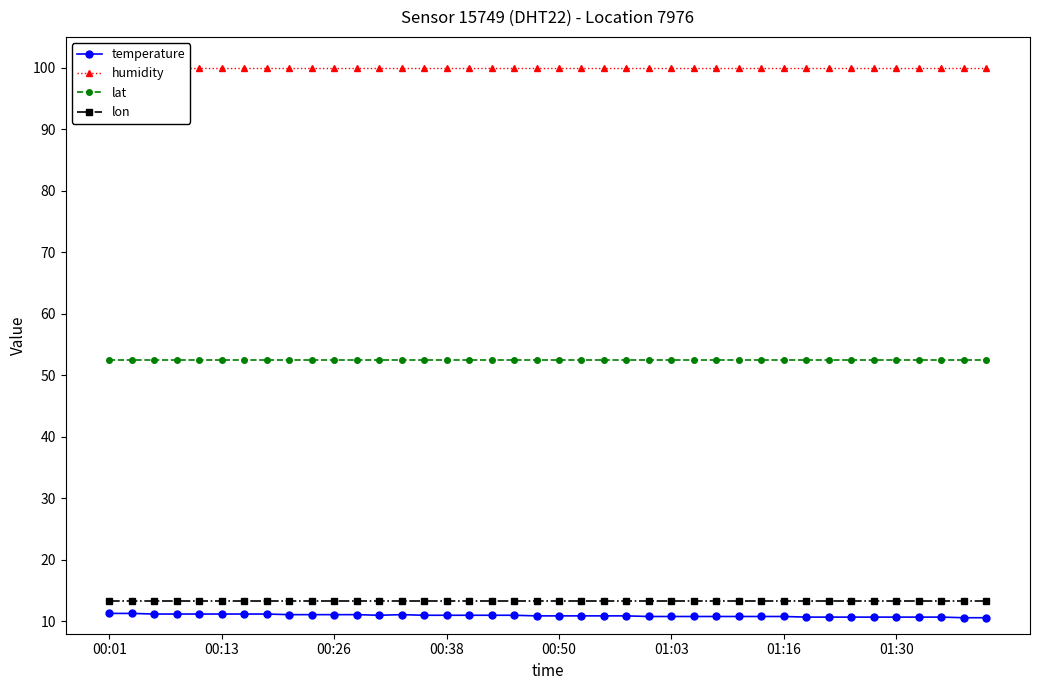

True or false: lat and temperature intersect in this chart.

False